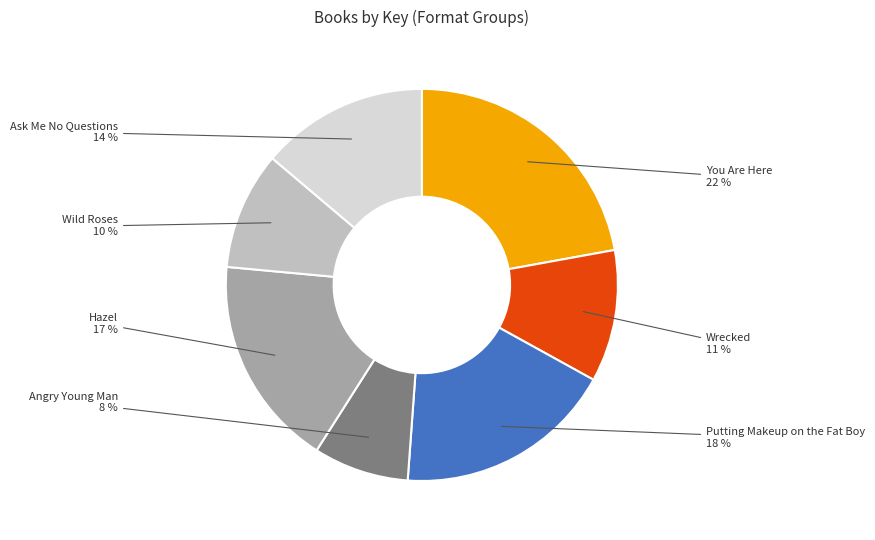

To the nearest percent, what portion does Hazel represent?

17%